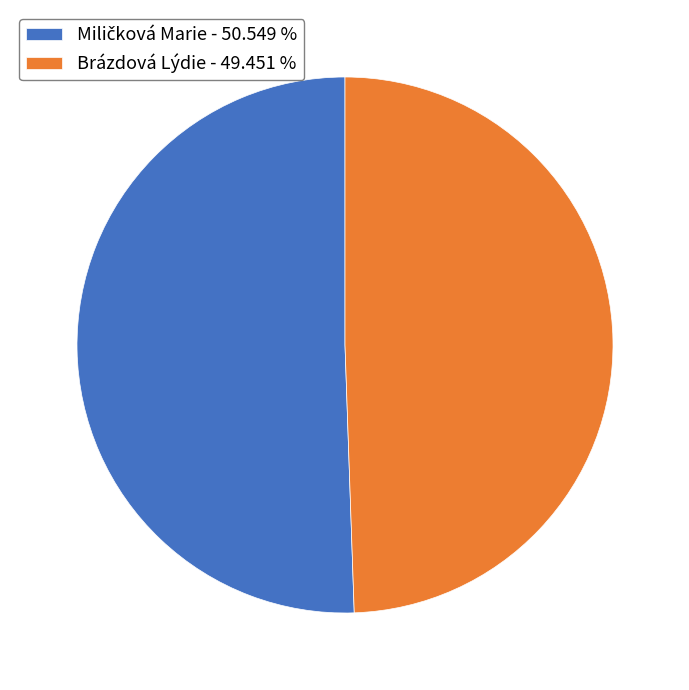

How many segments does this pie chart have?

2